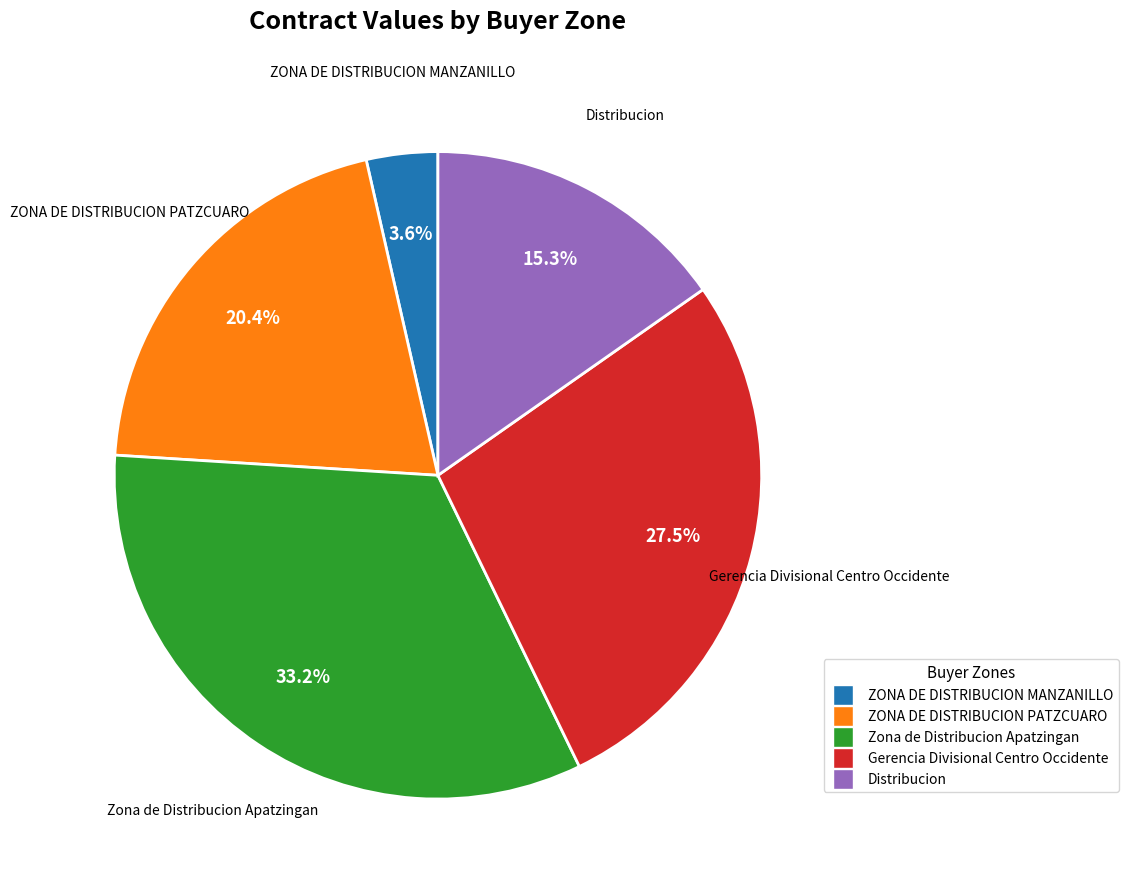

Between ZONA DE DISTRIBUCION PATZCUARO and Zona de Distribucion Apatzingan, which is larger?

Zona de Distribucion Apatzingan